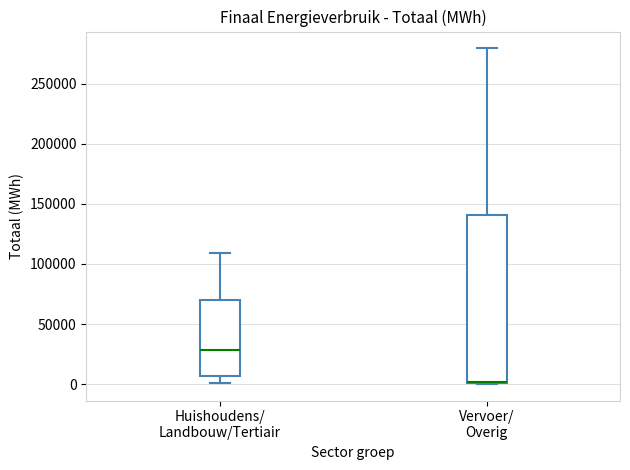

Reading left to right, transcribe this box plot: for each box, give where its median line is, the range the box spans, and where its two whiskers end, as read against the y-axis. The values are not printed on the chart, so give them approximately, as read against the axis.

Huishoudens/ Landbouw/Tertiair: median 30000, box 5000 to 70000, whiskers 0 to 110000
Vervoer/ Overig: median 0 (drawn on the box's lower edge), box 0 to 140000, whiskers 0 to 280000